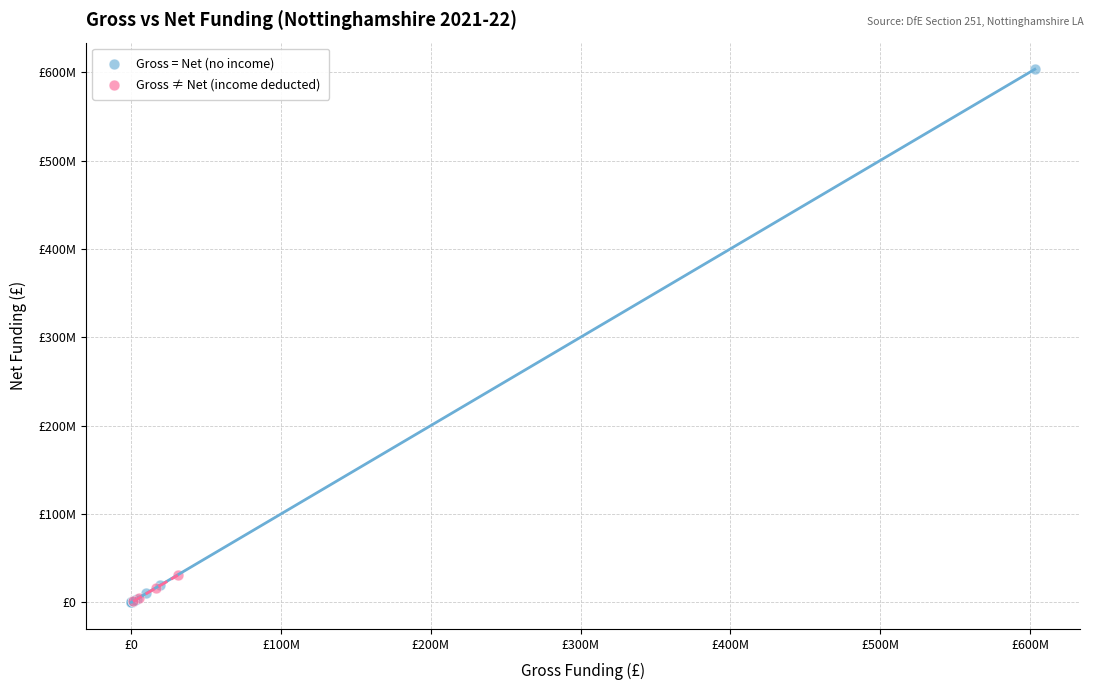

Which series has the widest spread of Y values?

Gross = Net (no income)